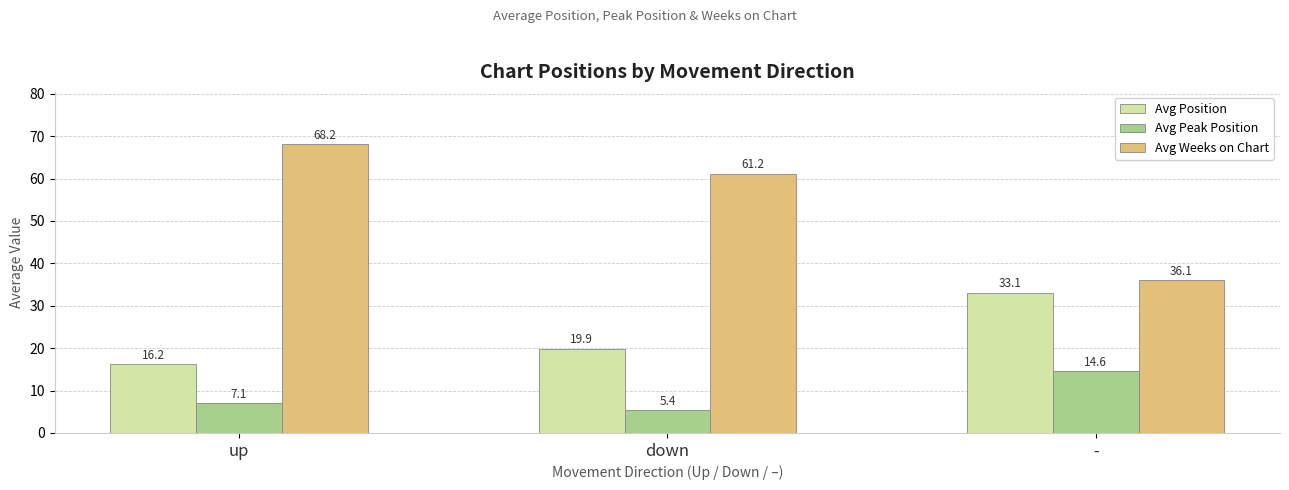

What is the sum of the Avg Position values at down and -?

53.0